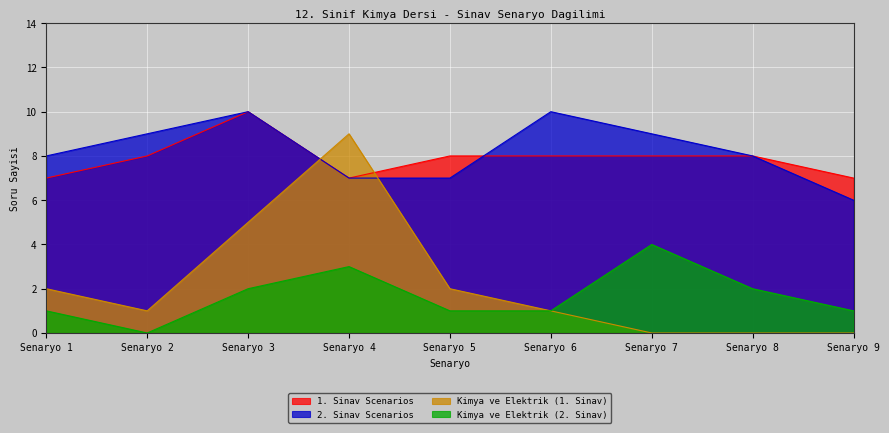

At which label is 1. Sinav Scenarios closest to 8?

Senaryo 2